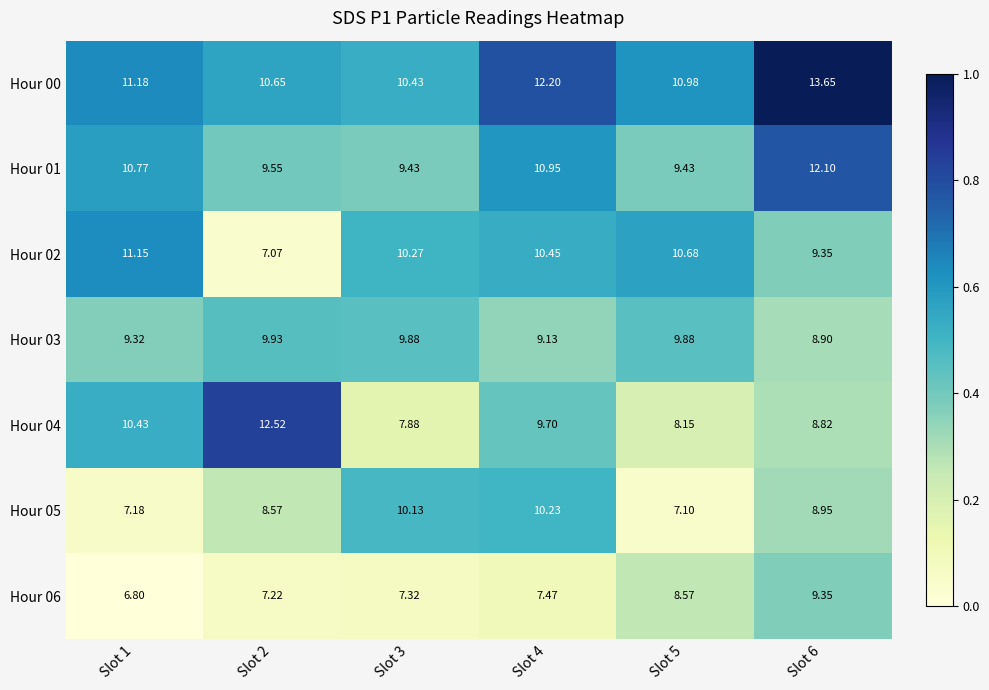

Which series has the largest range (max minus min)?

Hour 04